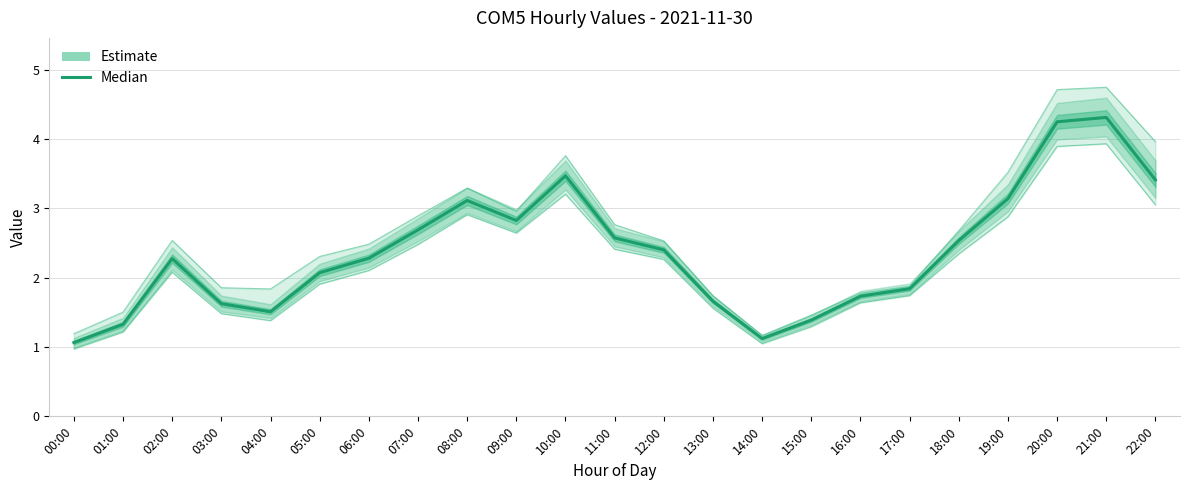

What is the difference between the values at 18:00 and 05:00?

0.5